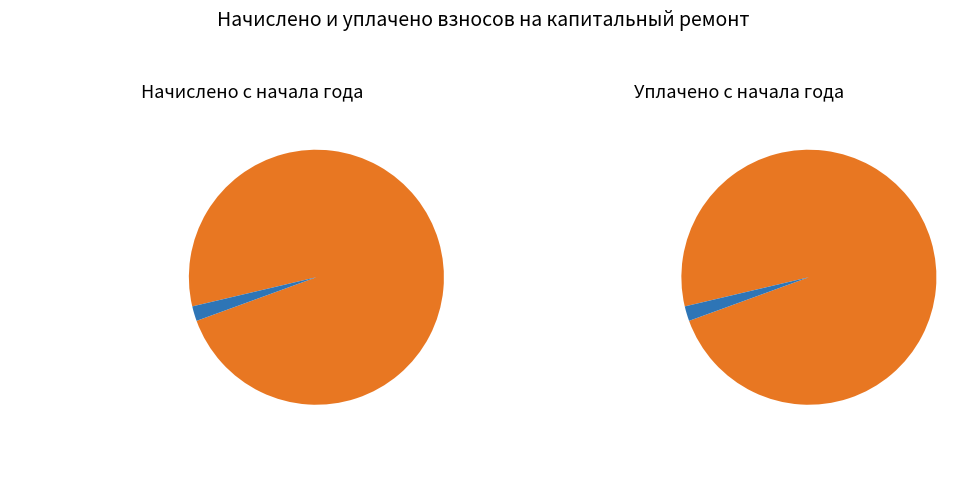

Does 4 account for over 50% of the chart?

No